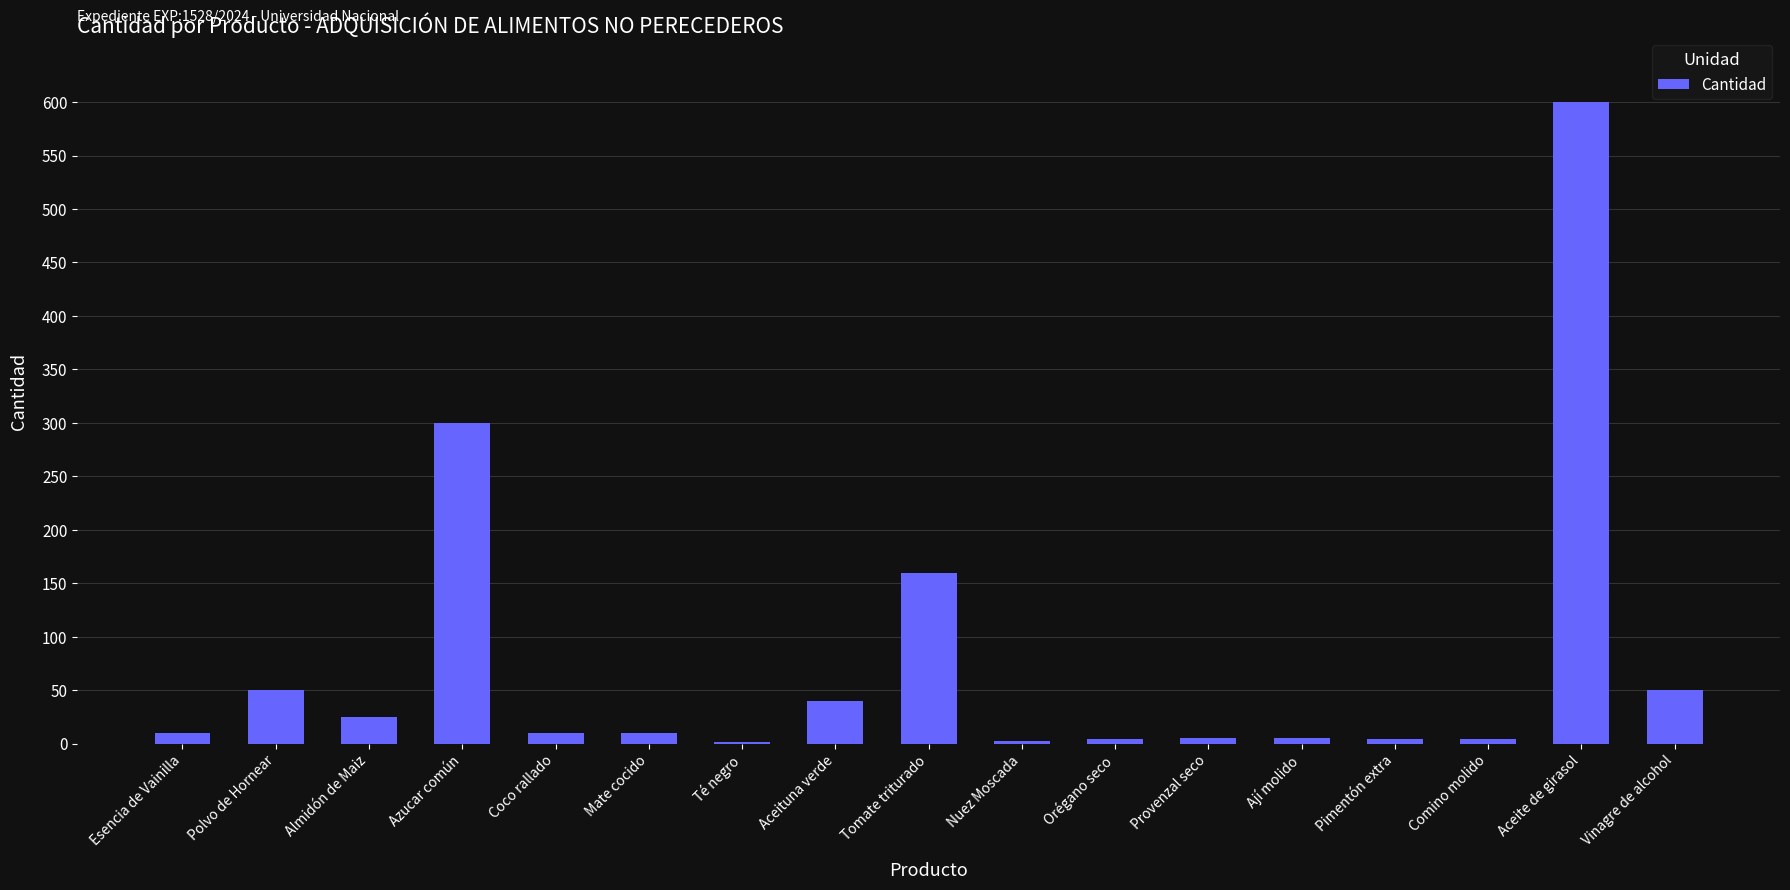

Count the number of categories in the chart.

17